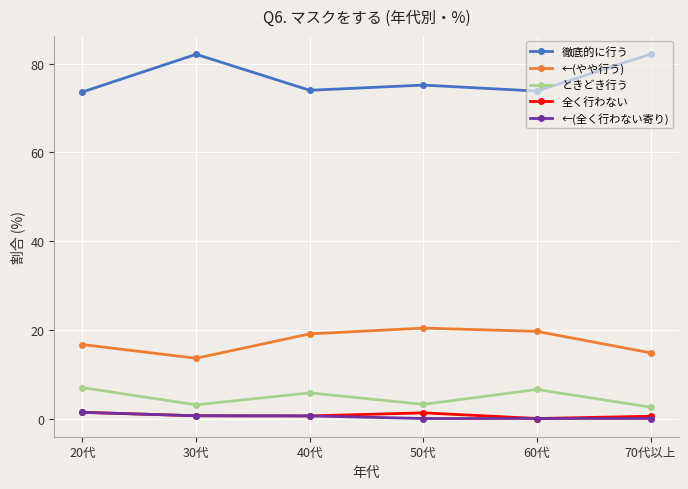

Does the chart have visible grid lines?

Yes